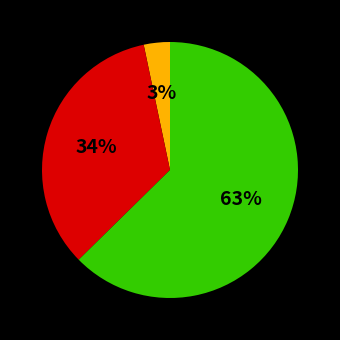

To the nearest percent, what is the average slice percentage?

33%